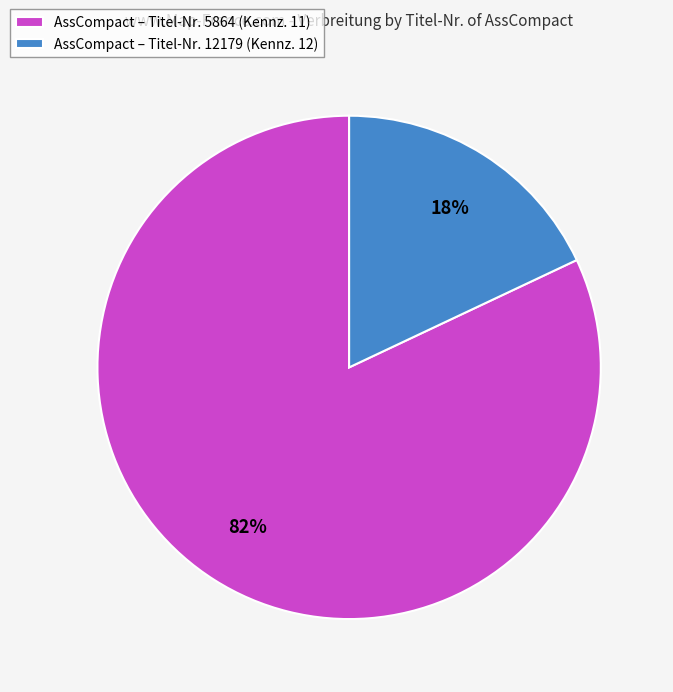

Does AssCompact – Titel-Nr. 5864 (Kennz. 11) account for over 50% of the chart?

Yes